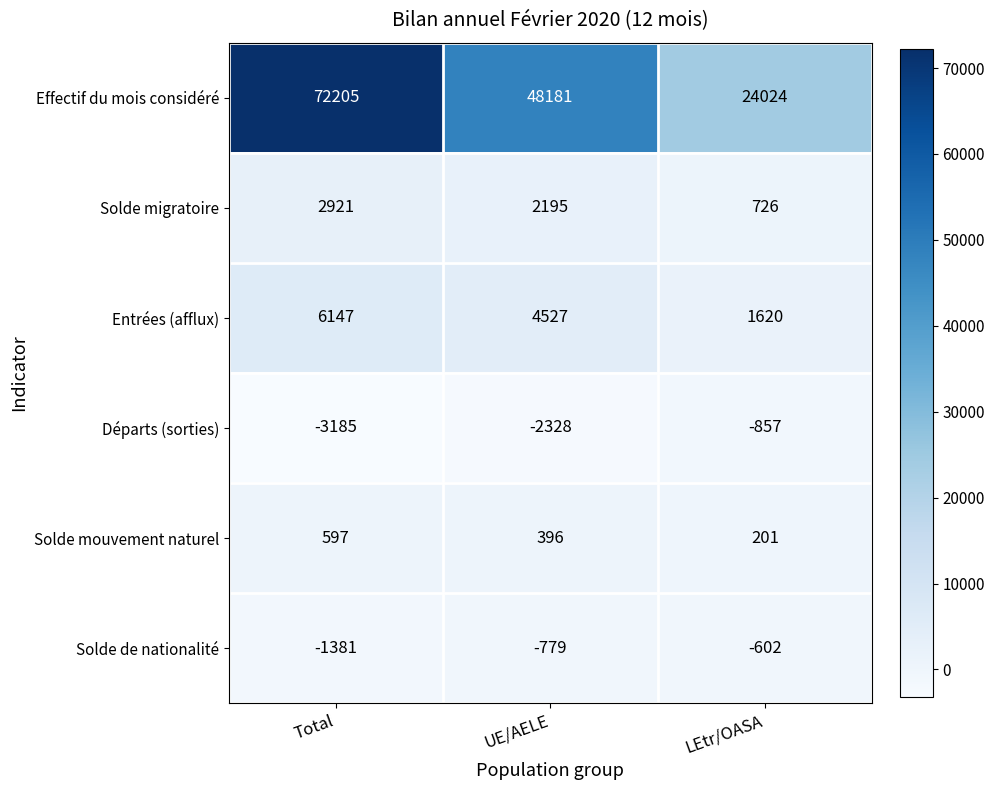

Which series has the widest spread of values?

Effectif du mois considéré